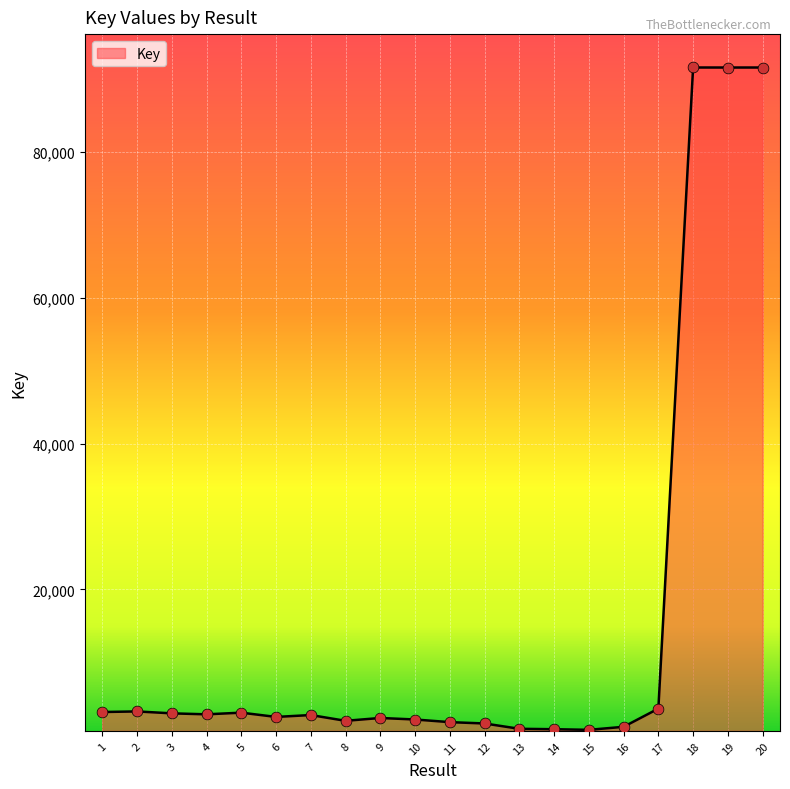

What is the change in value from 1 to 10?

-1027